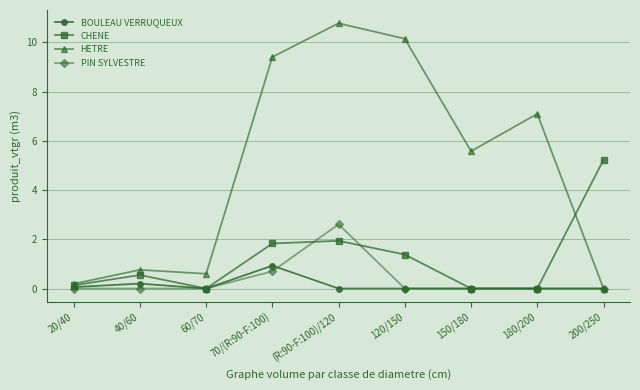

What position from the right is 150/180?

3